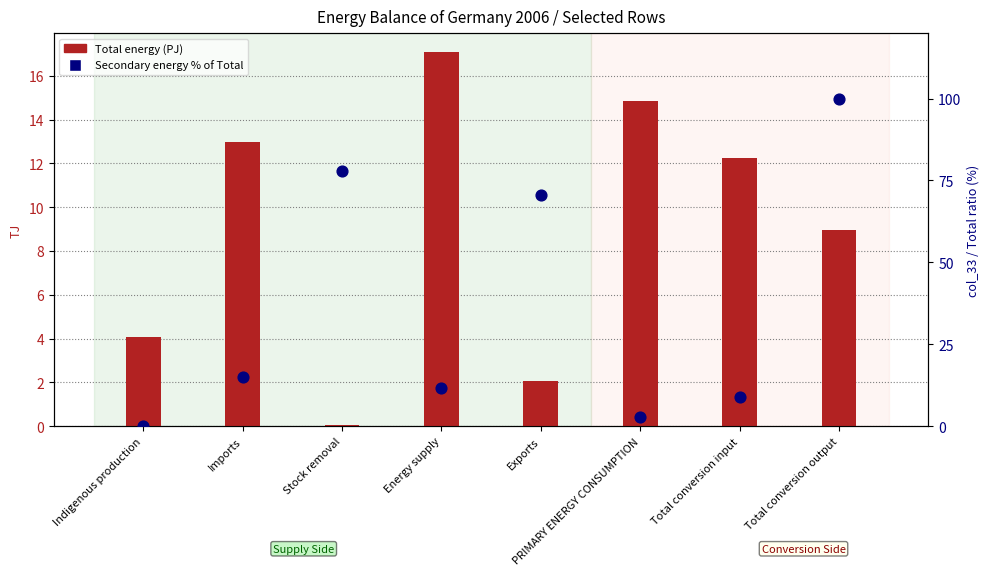

Which series contains the highest Y value?

Secondary energy % of Total